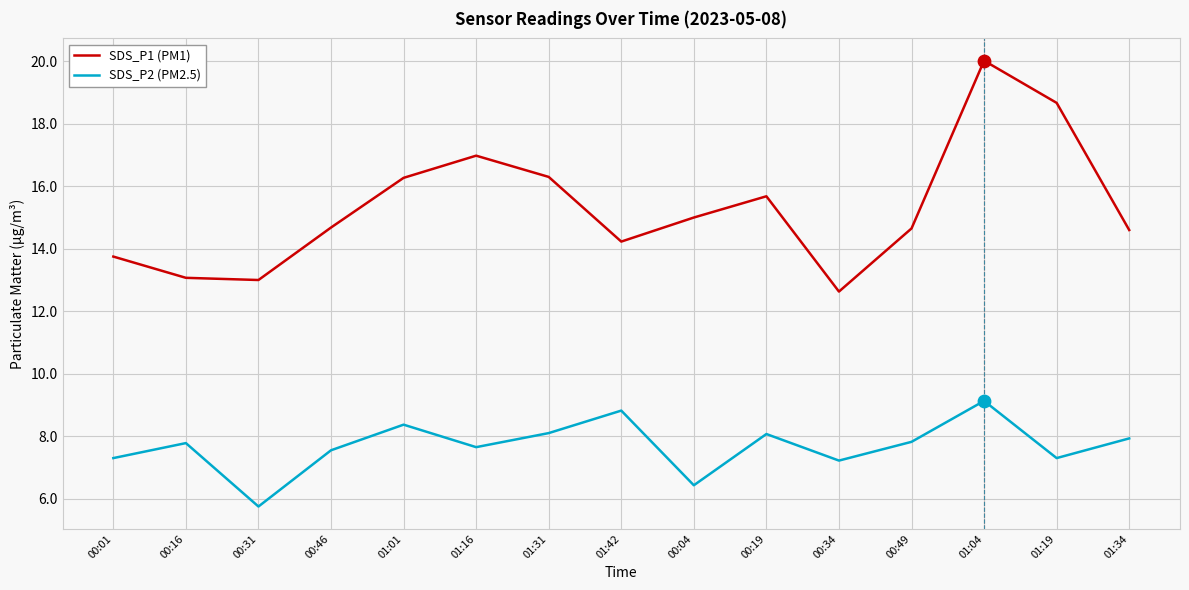

At which category is the sum across all series the highest?

01:04